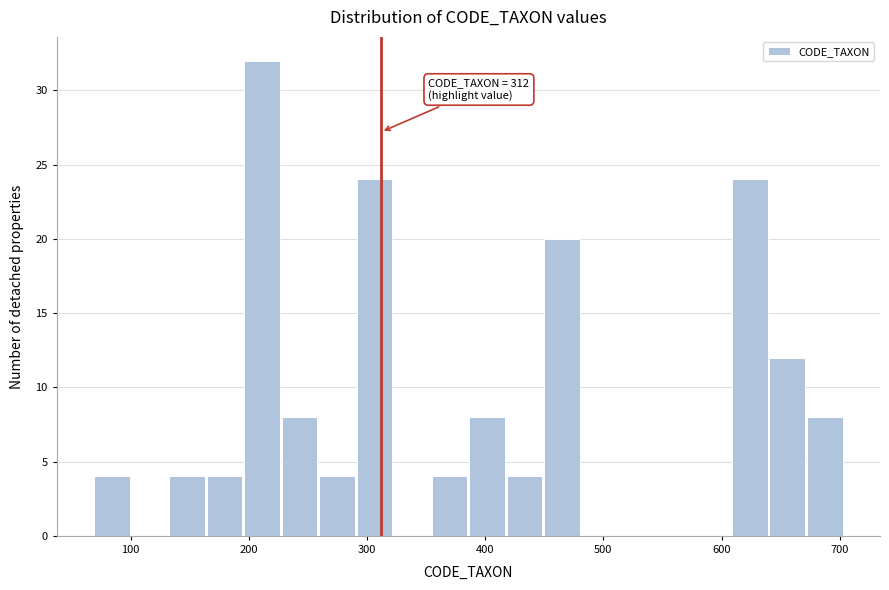

Around what value on the x-axis is the tallest bar? Give the approximate position of its centre, as read against the axis.

210